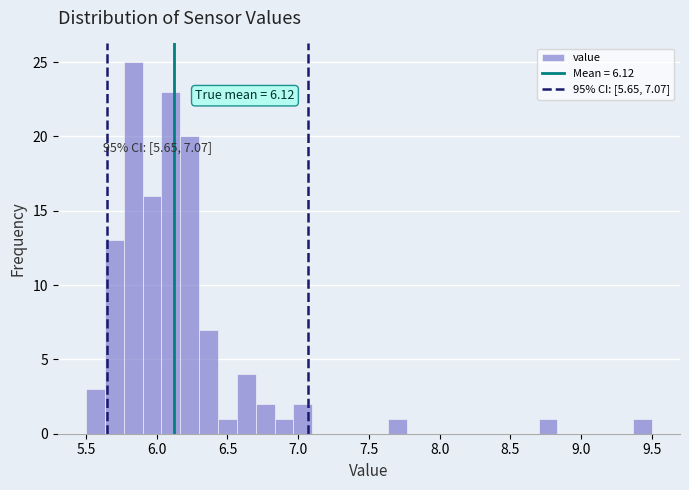

Around what value on the x-axis is the tallest bar? Give the approximate position of its centre, as read against the axis.

5.85